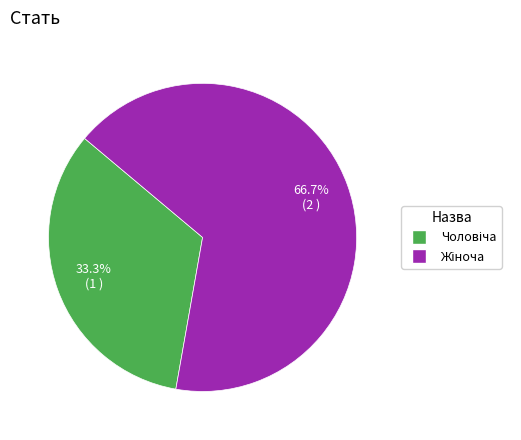

To the nearest percent, what is the difference between the largest and smallest slice percentages?

33%